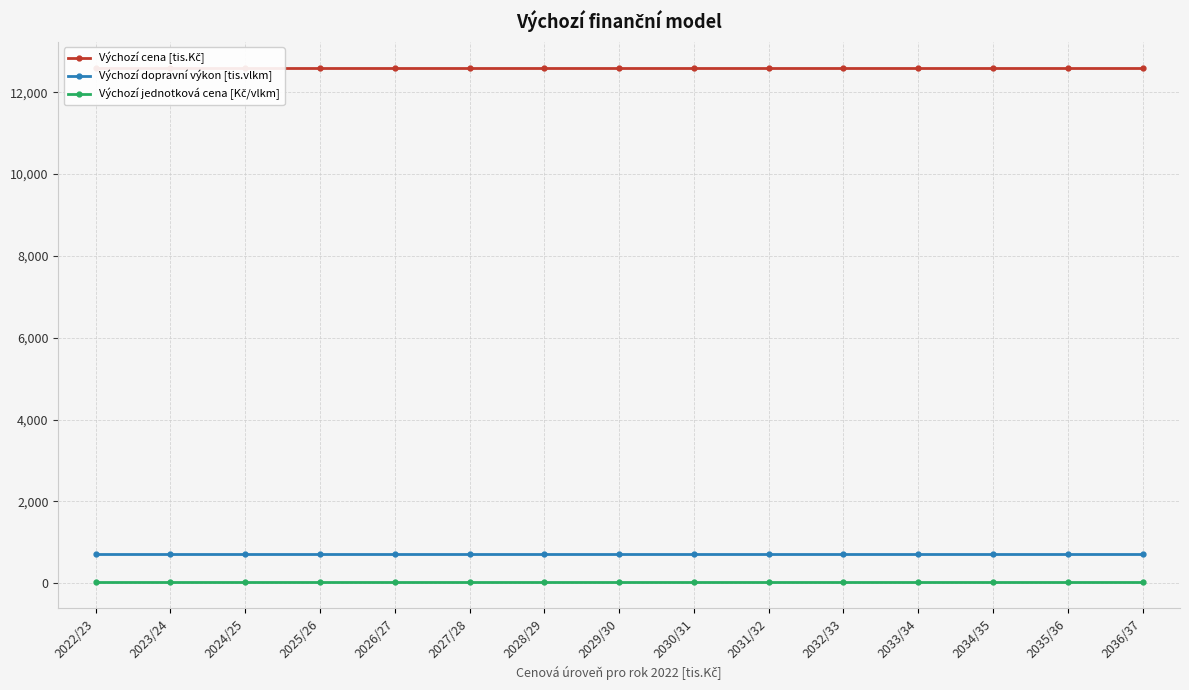

True or false: Výchozí cena [tis.Kč] and Výchozí dopravní výkon [tis.vlkm] intersect in this chart.

False